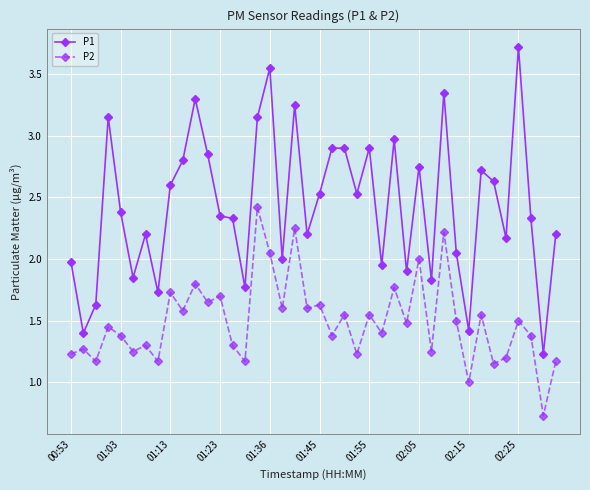

Rank the series by their maximum value, from highest to lowest.

P1, P2